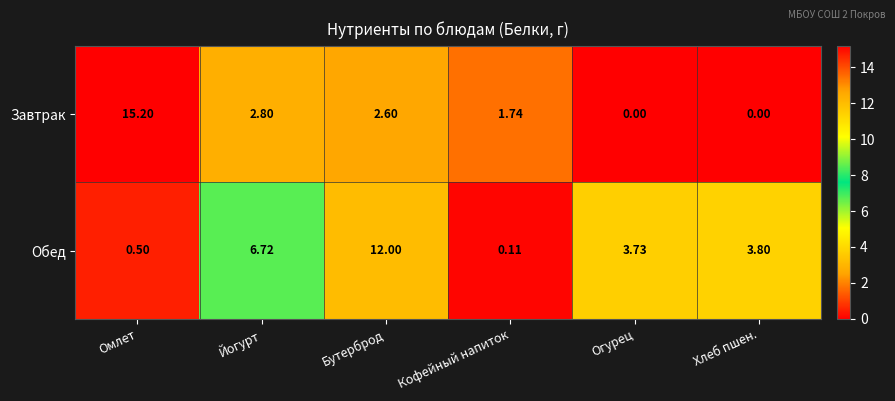

At which label does Обед reach its peak?

Бутерброд